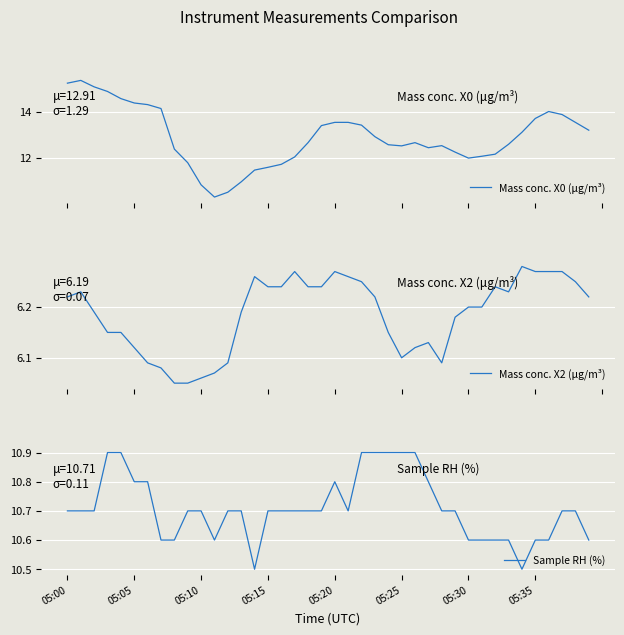

What is the label of the 2nd point from the right?

38